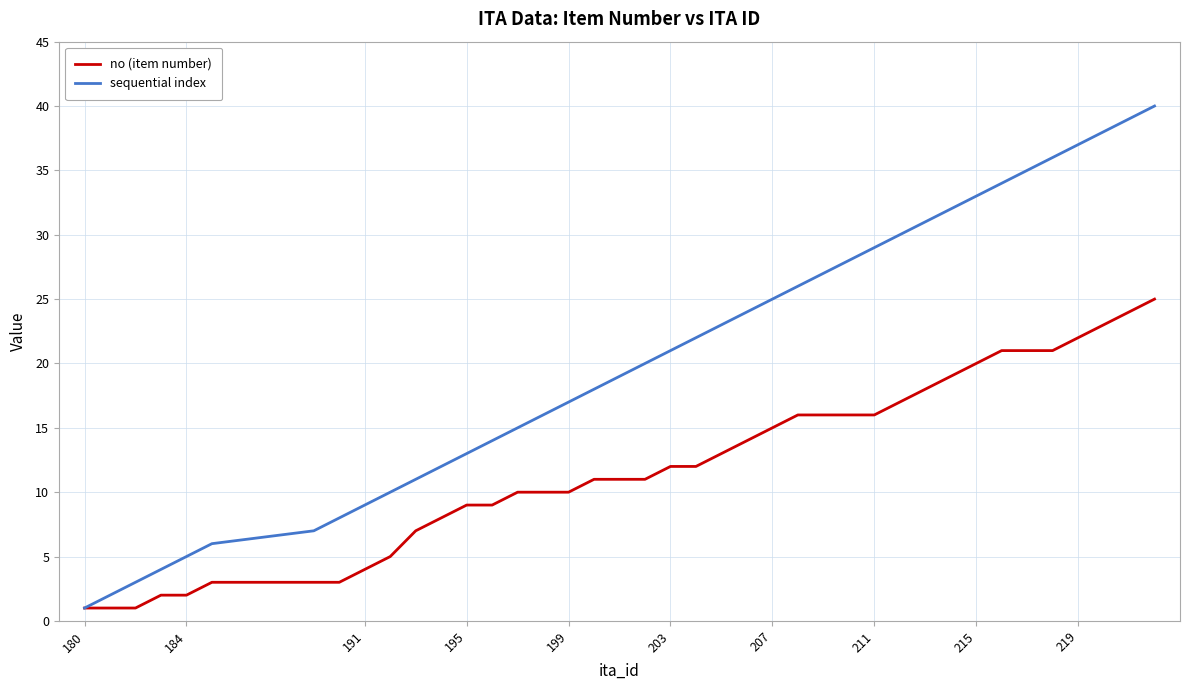

What is the greatest value displayed?

40